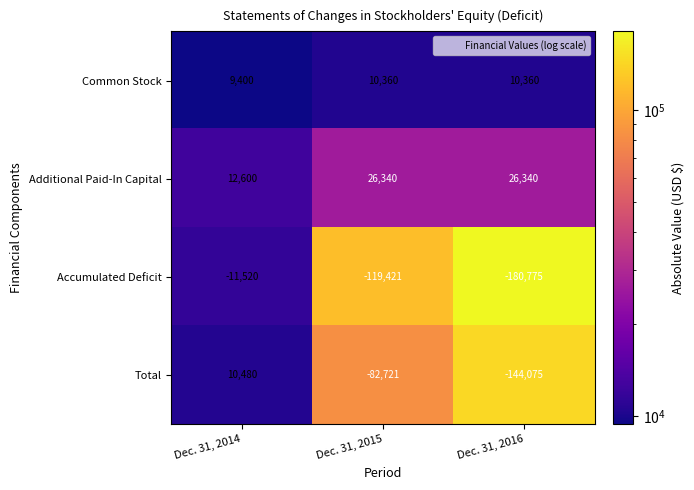

At which label is Accumulated Deficit closest to -96147?

Dec. 31, 2015